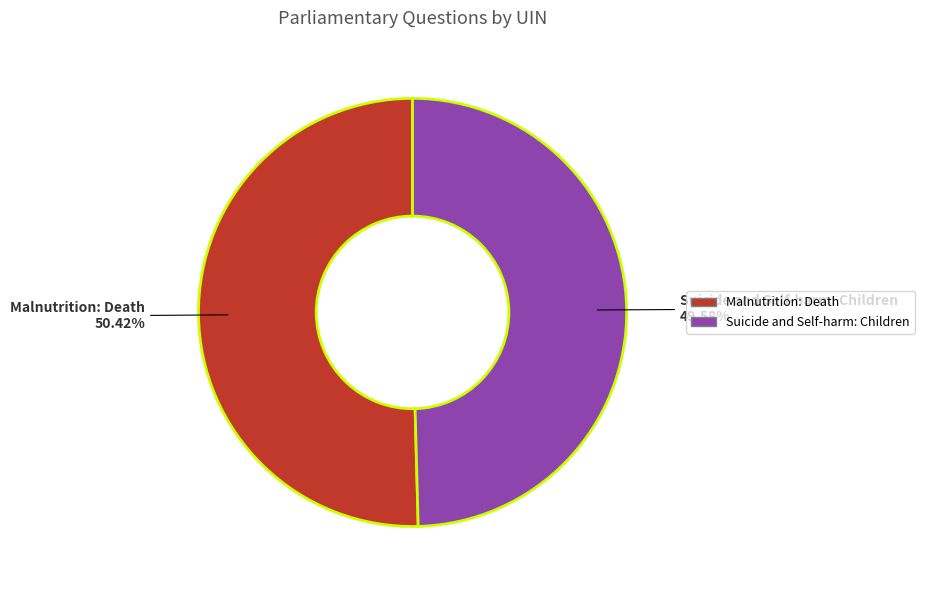

To the nearest percent, what portion does Suicide and Self-harm: Children represent?

50%